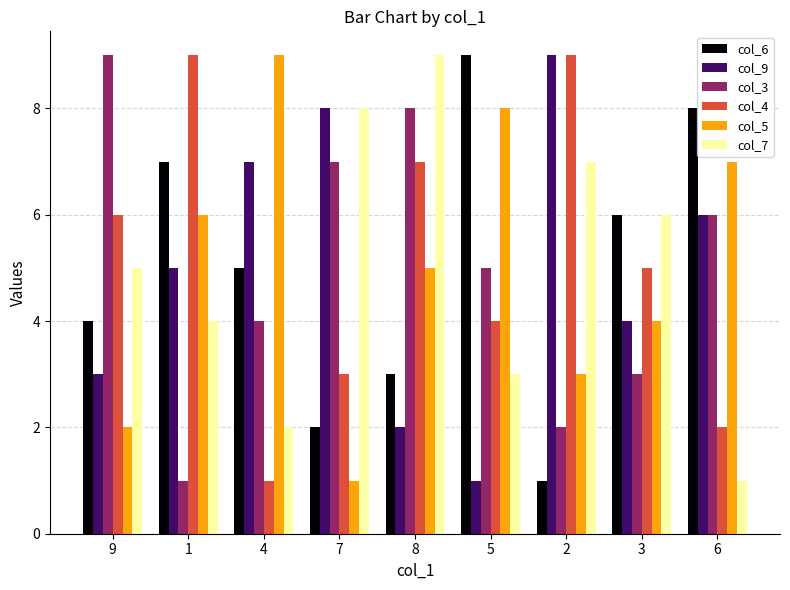

At how many categories does at least one series exceed 4?

9